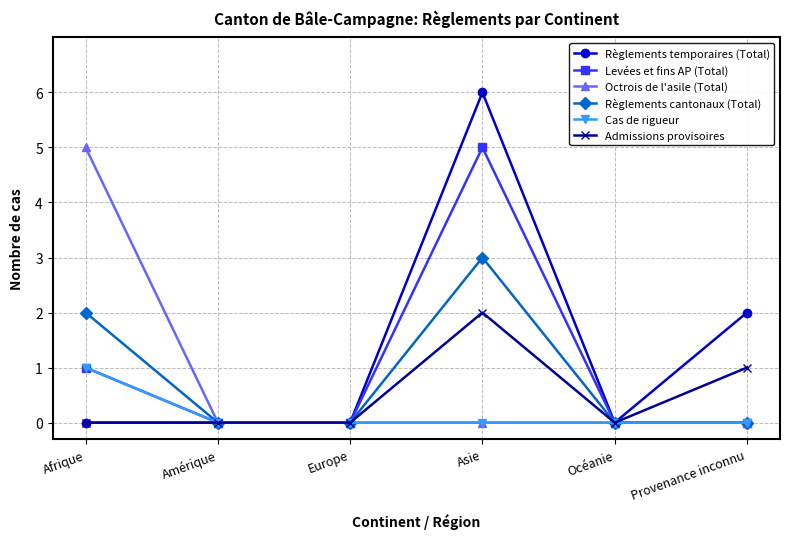

Is it true that Octrois de l'asile (Total) equals 0 at Europe?

True